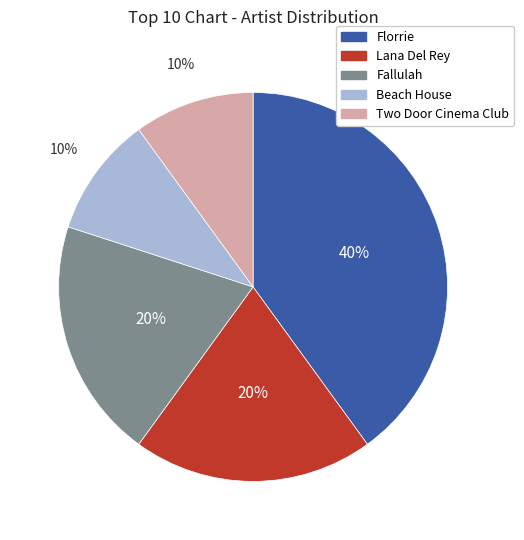

To the nearest percent, what percentage of the pie is Two Door Cinema Club?

10%